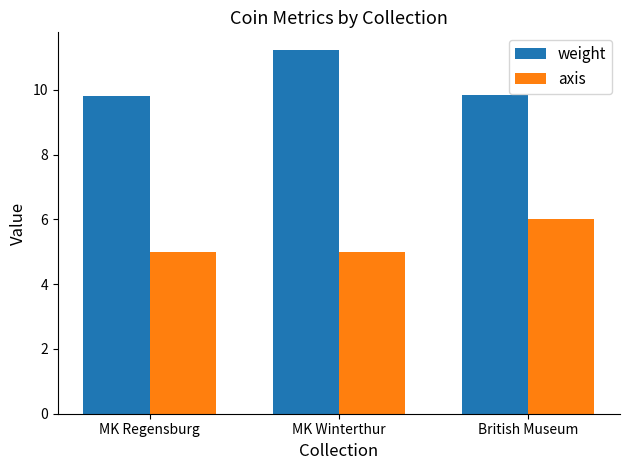

How many bars are there in total?

6